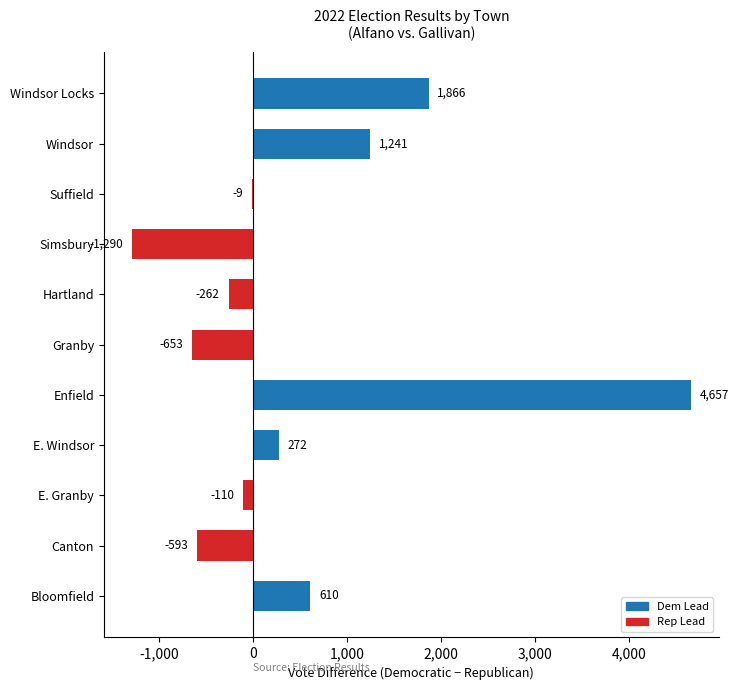

Reading bottom to top, extract all data points from this chart.

Bloomfield=610	Canton=-593	E. Granby=-110	E. Windsor=272	Enfield=4657	Granby=-653	Hartland=-262	Simsbury=-1290	Suffield=-9	Windsor=1241	Windsor Locks=1866